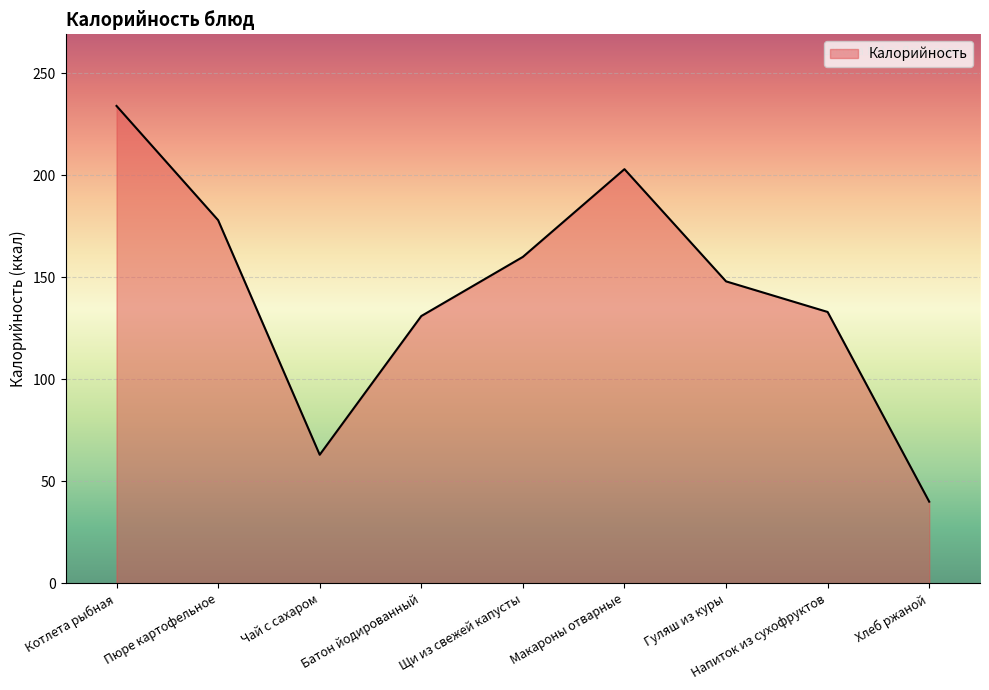

What is the difference between the maximum and second lowest values?

171